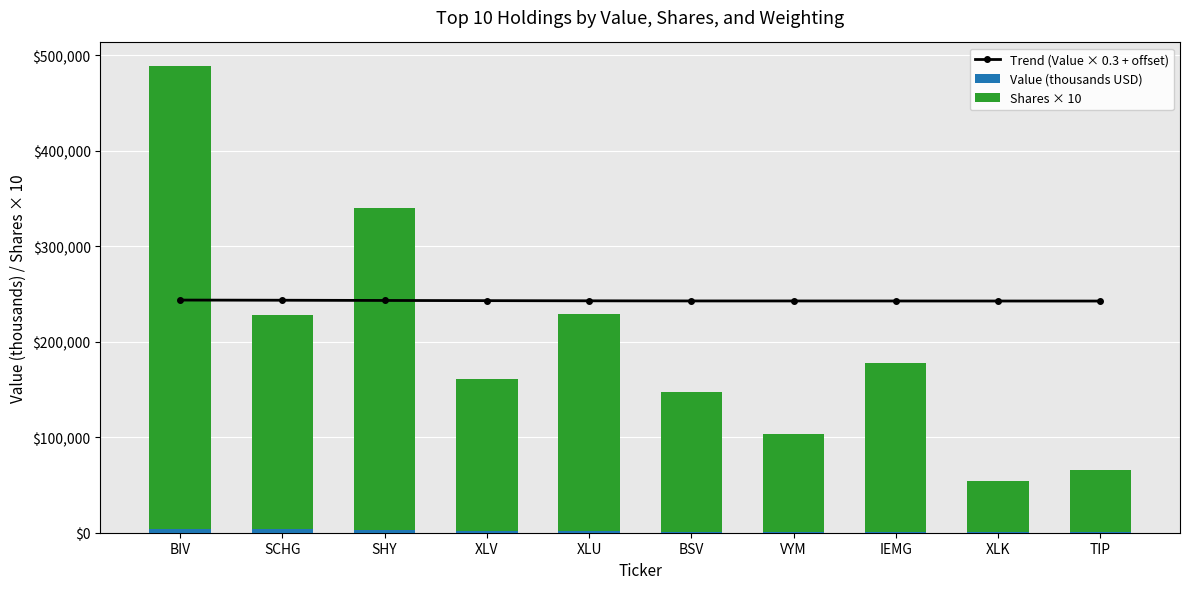

Rank the categories by Shares × 10 value from highest to lowest.

BIV, SHY, XLU, SCHG, IEMG, XLV, BSV, VYM, TIP, XLK